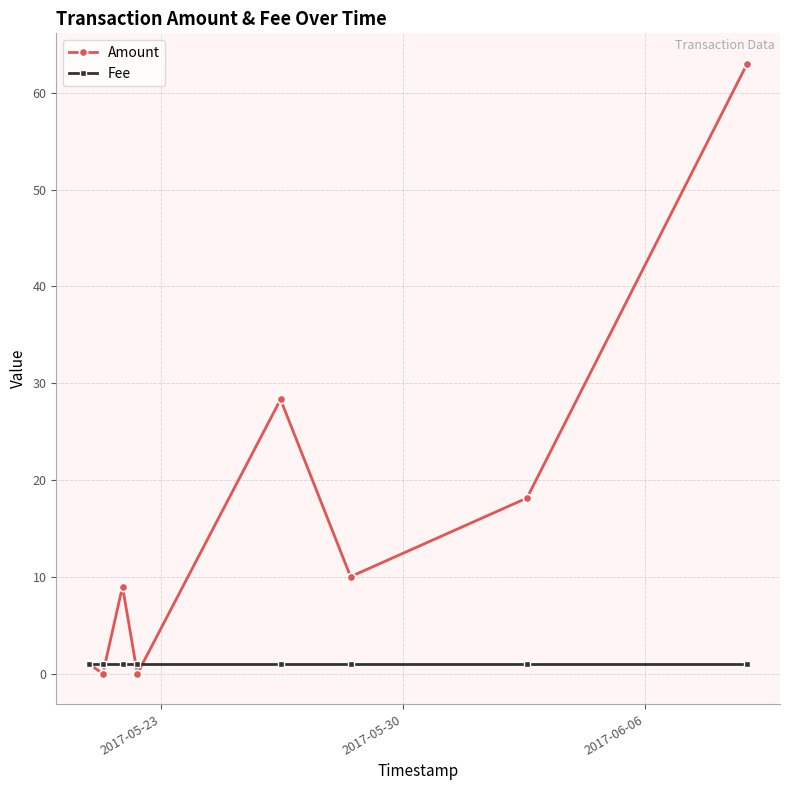

What is the highest value of the Amount series?

63.0